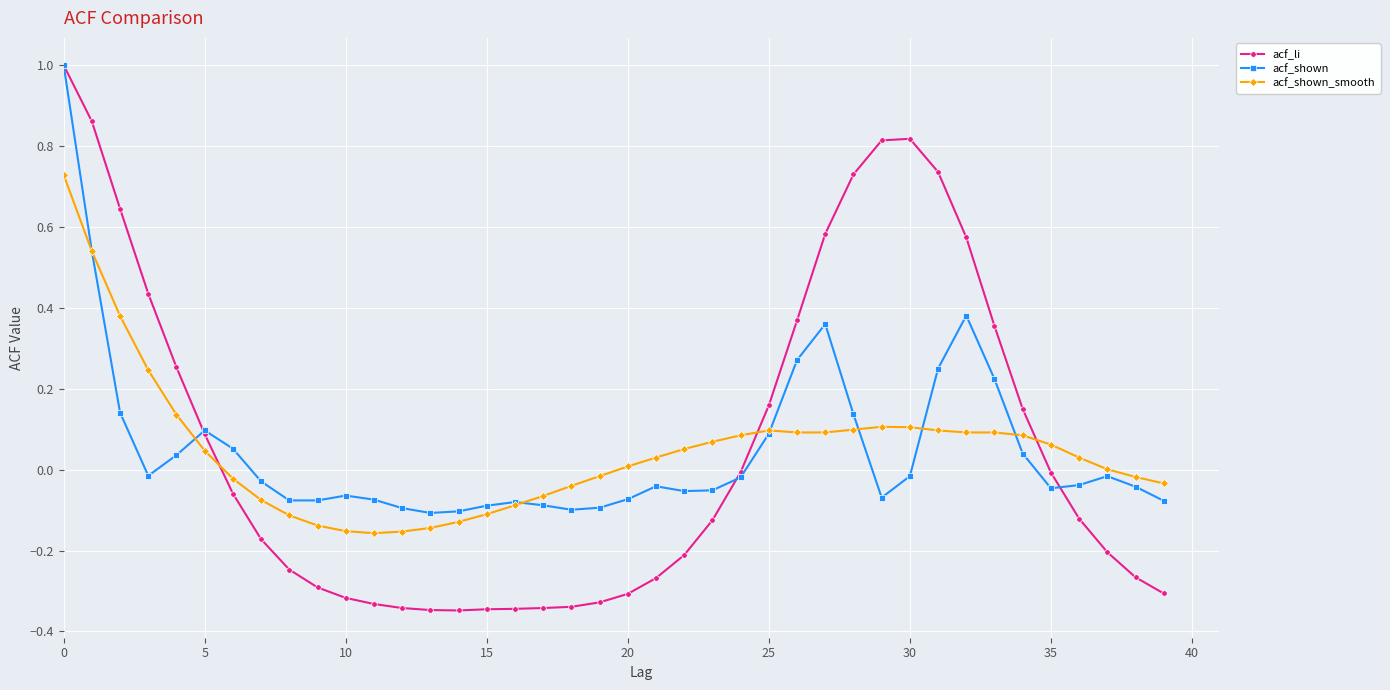

Which series has the widest spread of values?

acf_li